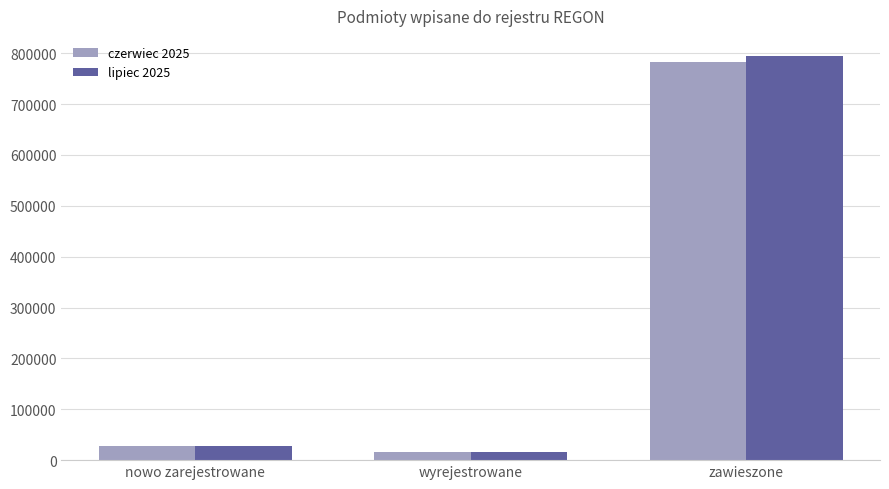

Reading right to left, what are all the values shown in this chart?

czerwiec 2025: zawieszone=782297	wyrejestrowane=15634	nowo zarejestrowane=28045
lipiec 2025: zawieszone=794459	wyrejestrowane=16360	nowo zarejestrowane=28604